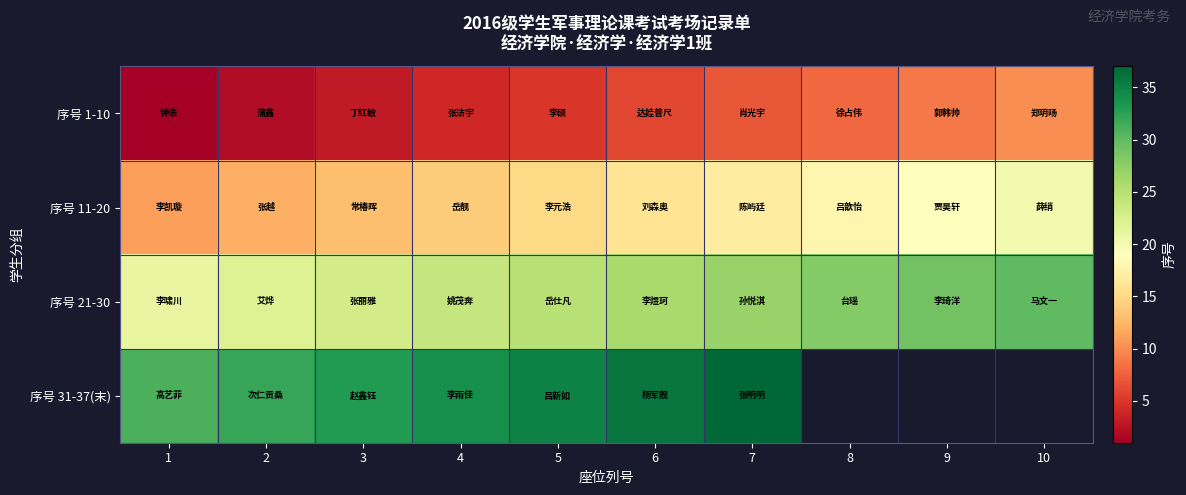

Rank the series by their average value, from lowest to highest.

序号 1-10, 序号 11-20, 序号 21-30, 序号 31-37(末)